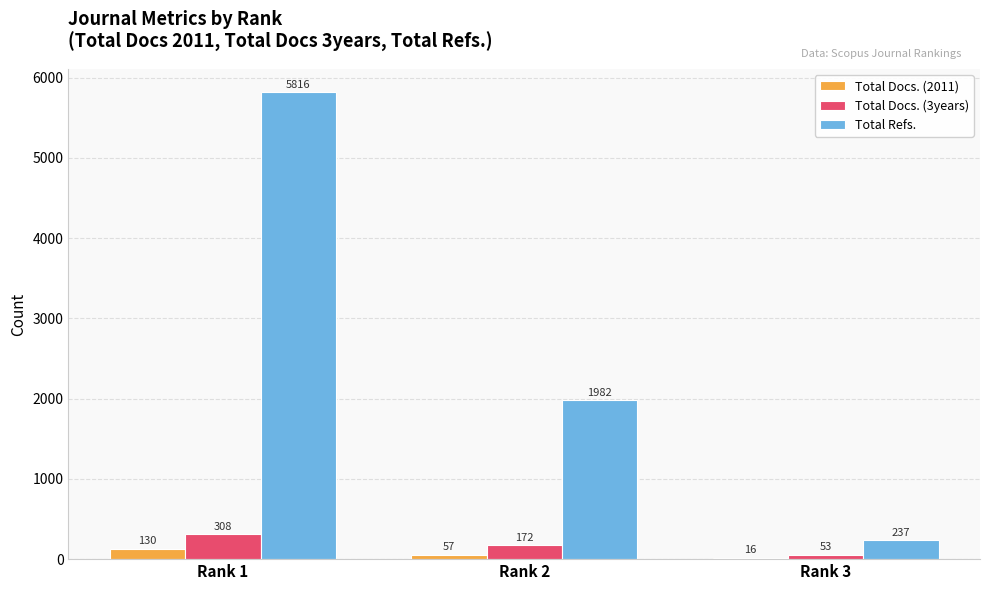

The value of Total Refs. at Rank 1 is 5816. True or false?

True